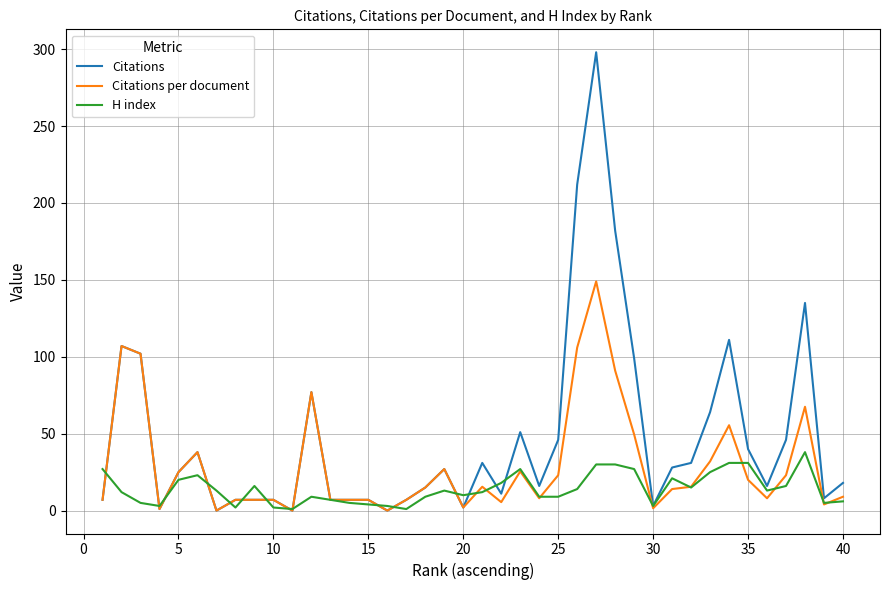

Which series has the widest spread of values?

Citations